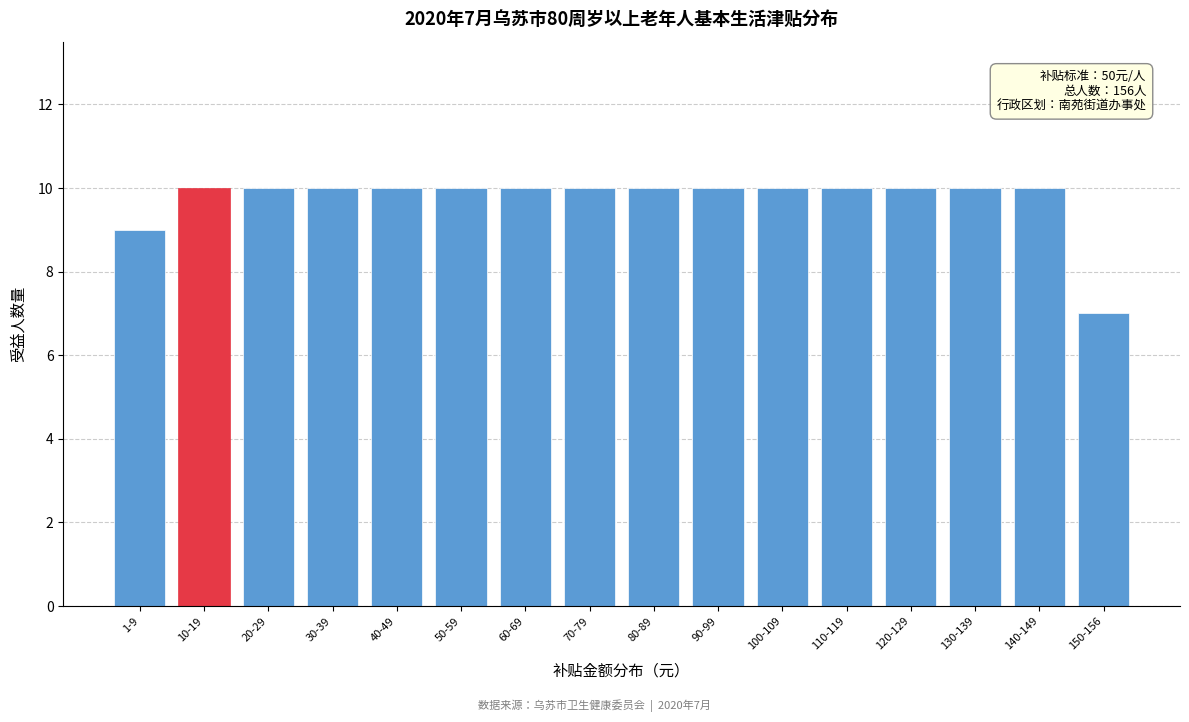

Reading left to right, extract all data points from this chart.

9	10	10	10	10	10	10	10	10	10	10	10	10	10	10	7